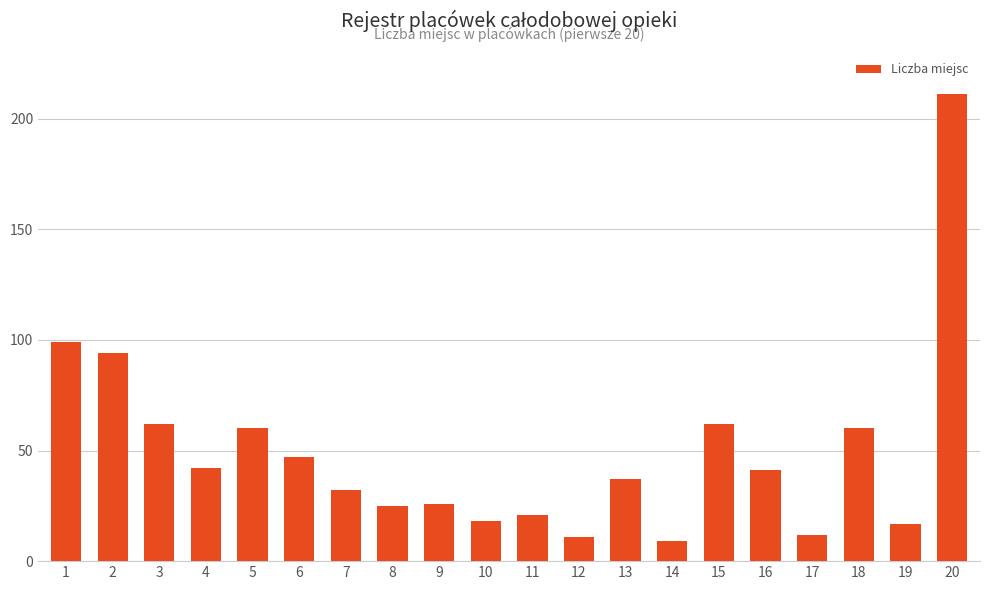

What is the difference between the maximum and minimum values?

202